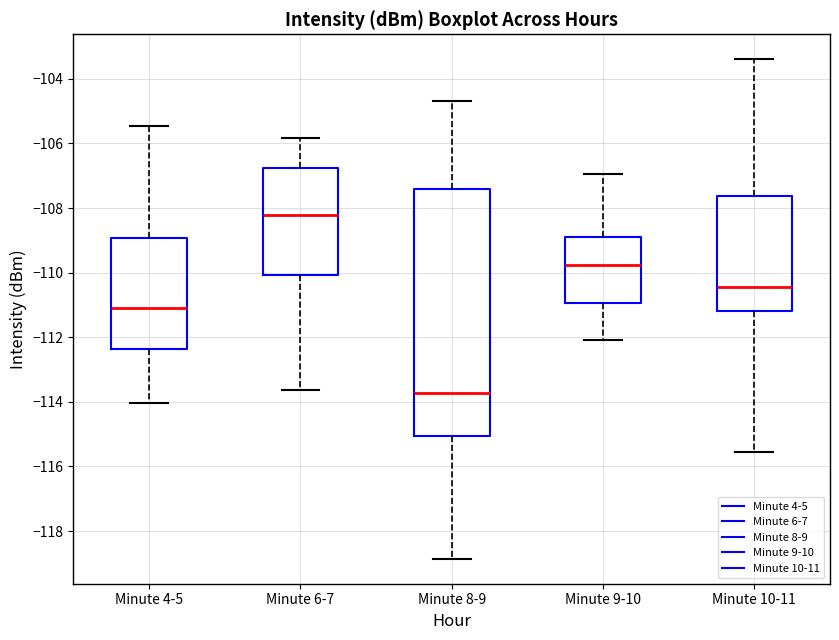

Where does the lower whisker of the box for Minute 6-7 end on the y-axis? The values are not printed on the chart, so give them approximately, as read against the axis.

-113.6